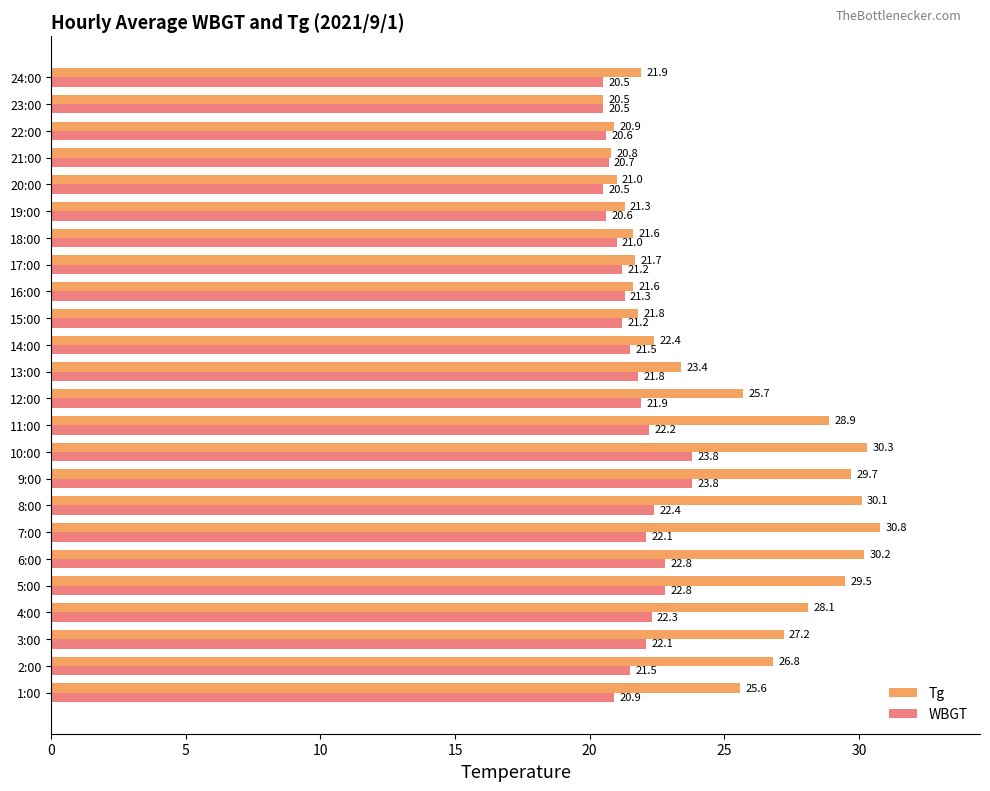

What is the average value of the Tg series?

25.1